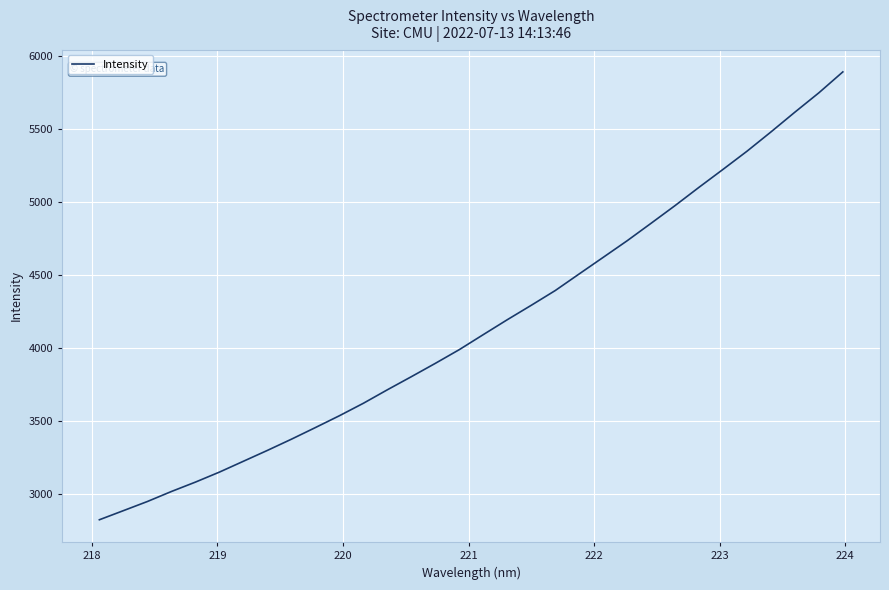

What is the difference between the maximum and minimum values?

3063.3